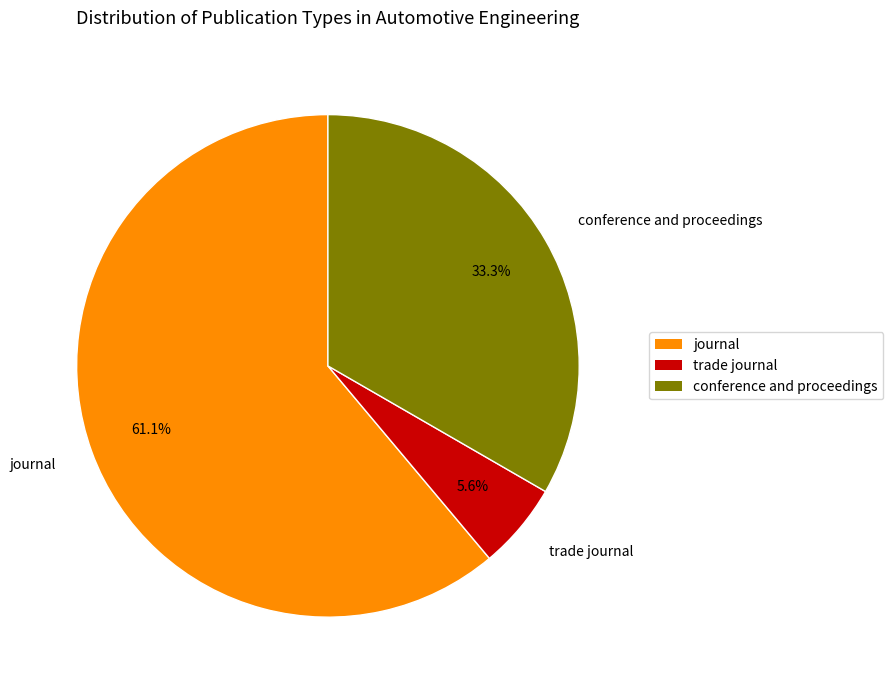

Which has a higher value, conference and proceedings or journal?

journal